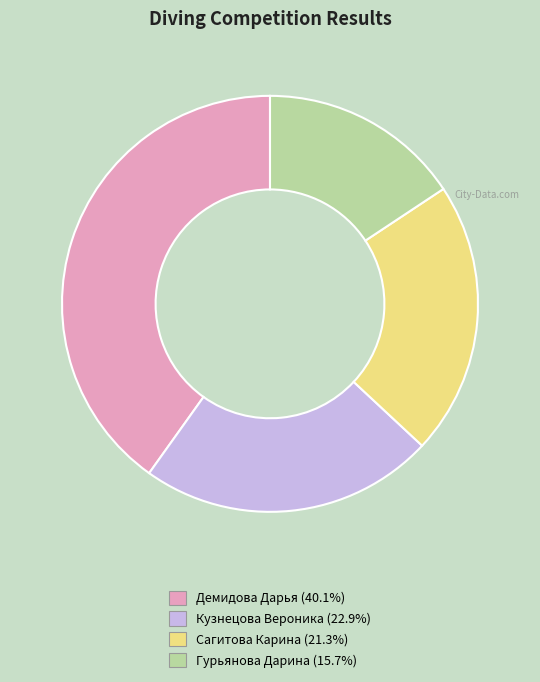

Does Гурьянова Дарина account for over 50% of the chart?

No